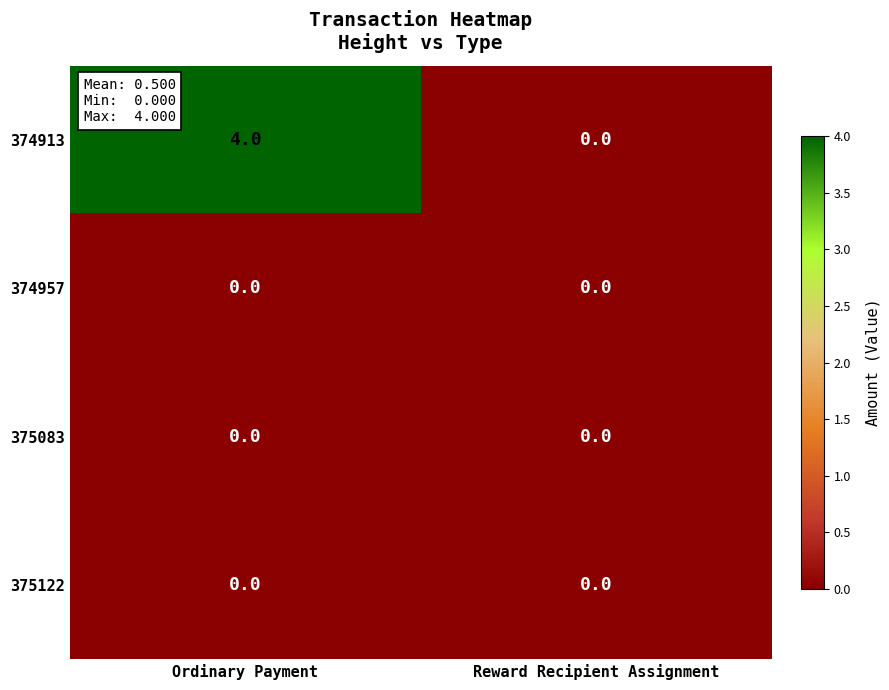

What is the spread (max minus min) of values at Ordinary Payment?

4